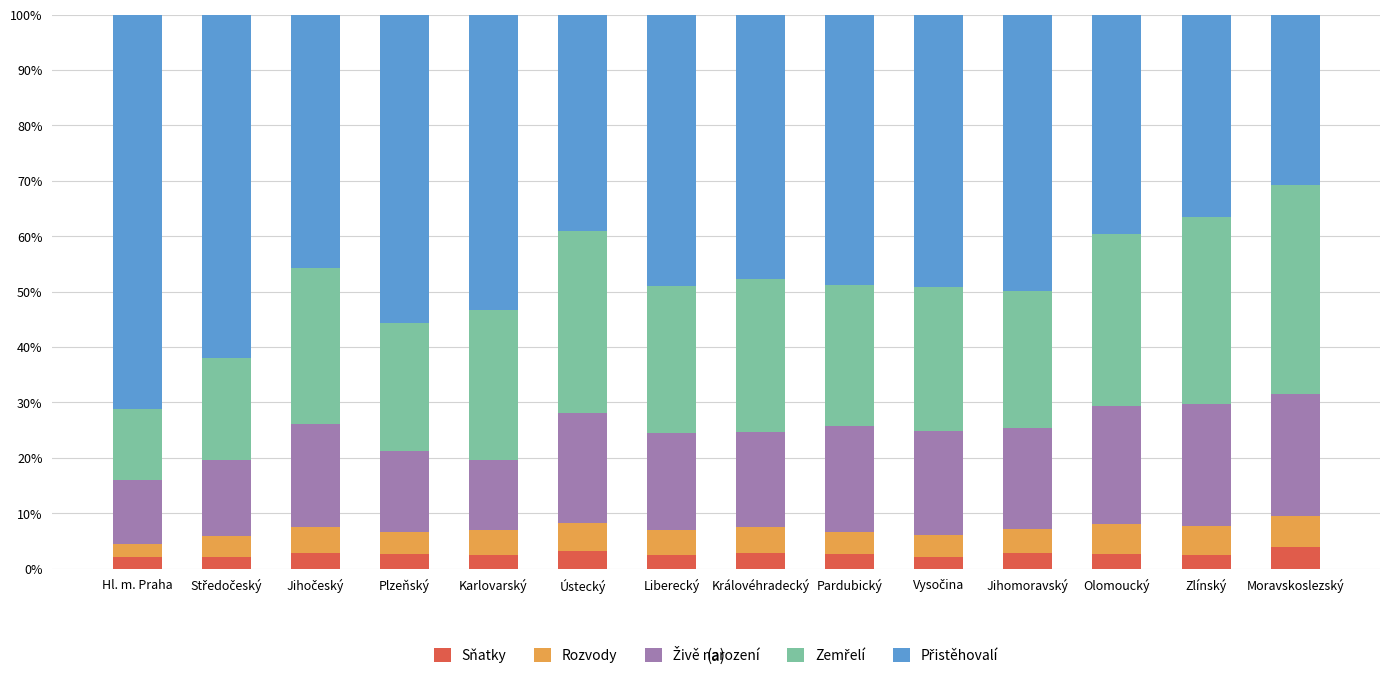

What is the total value across all series at Zlínský?

100.0